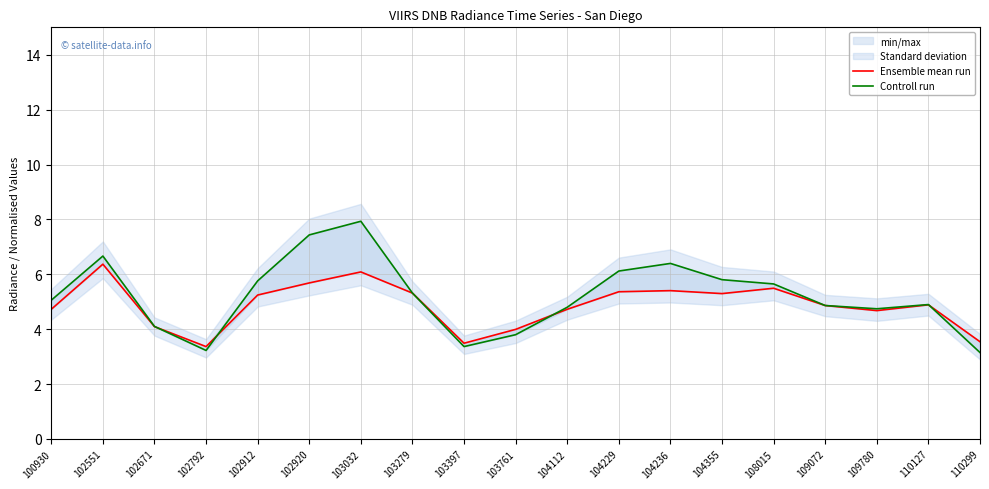

Reading left to right, extract all data points from this chart.

Ensemble mean run: 4.7	6.4	4.1	3.4	5.2	5.7	6.1	5.3	3.5	4.0	4.7	5.4	5.4	5.3	5.5	4.9	4.7	4.9	3.5
Controll run: 5.1	6.7	4.1	3.2	5.8	7.4	7.9	5.3	3.4	3.8	4.8	6.1	6.4	5.8	5.6	4.9	4.7	4.9	3.1